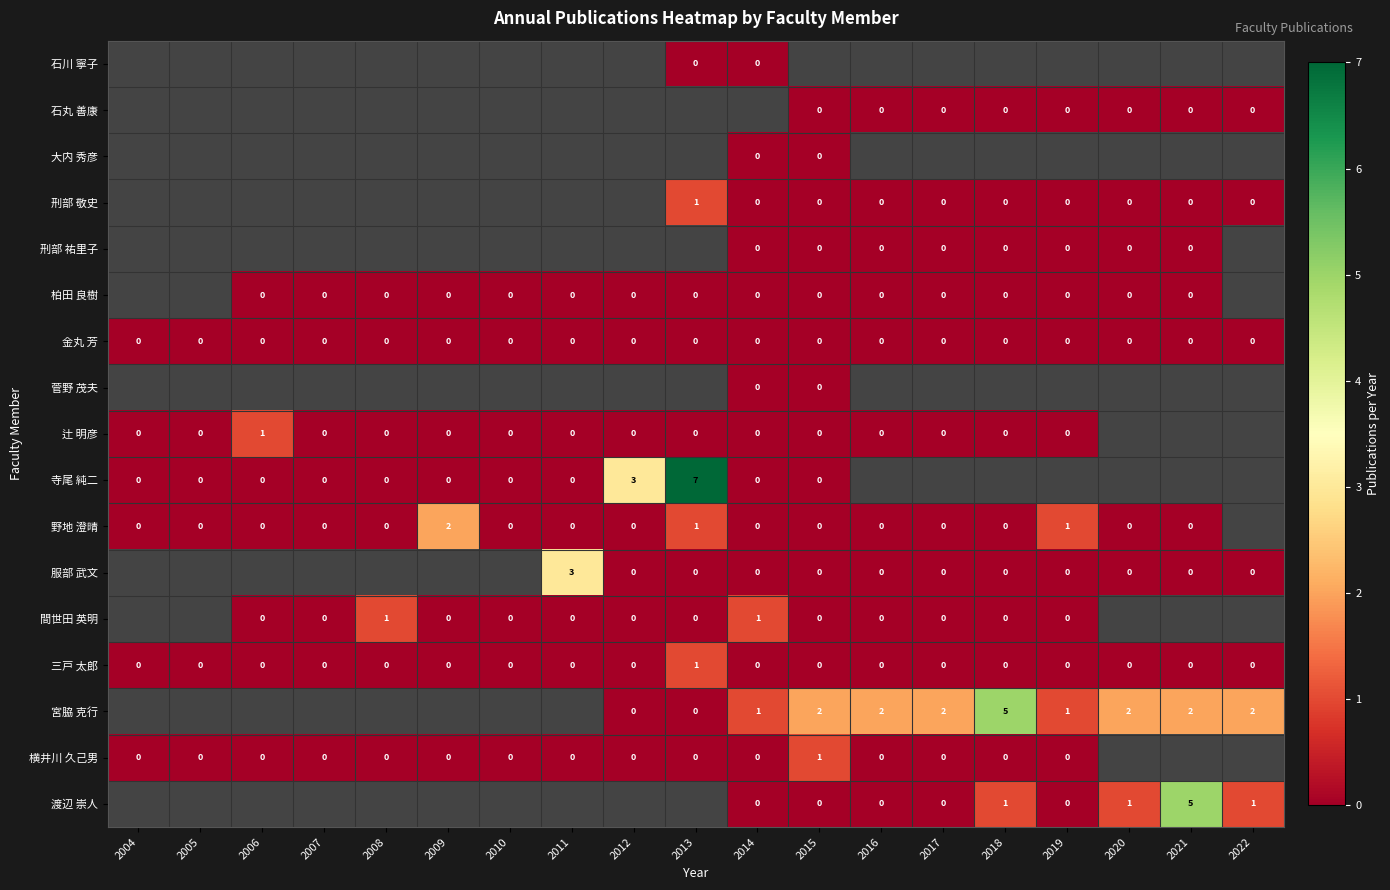

True or false: 三戸 太郎 has a value of 0 at 2014.

True